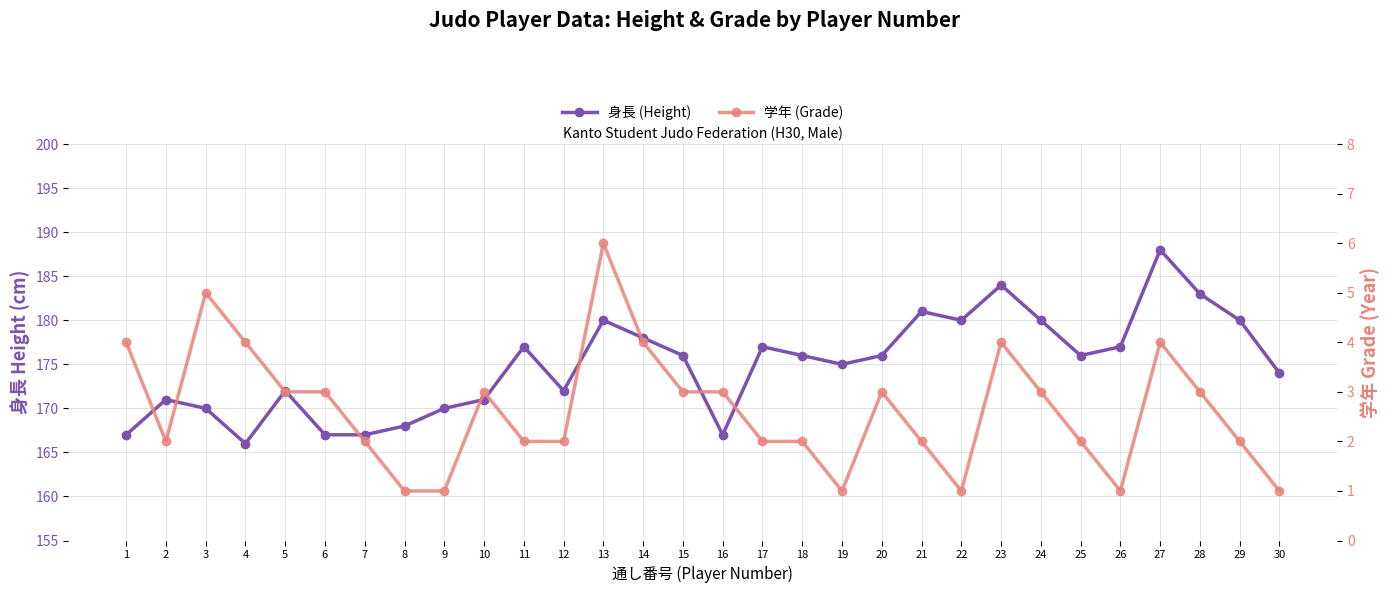

Does the chart display data point markers on the line(s)?

Yes